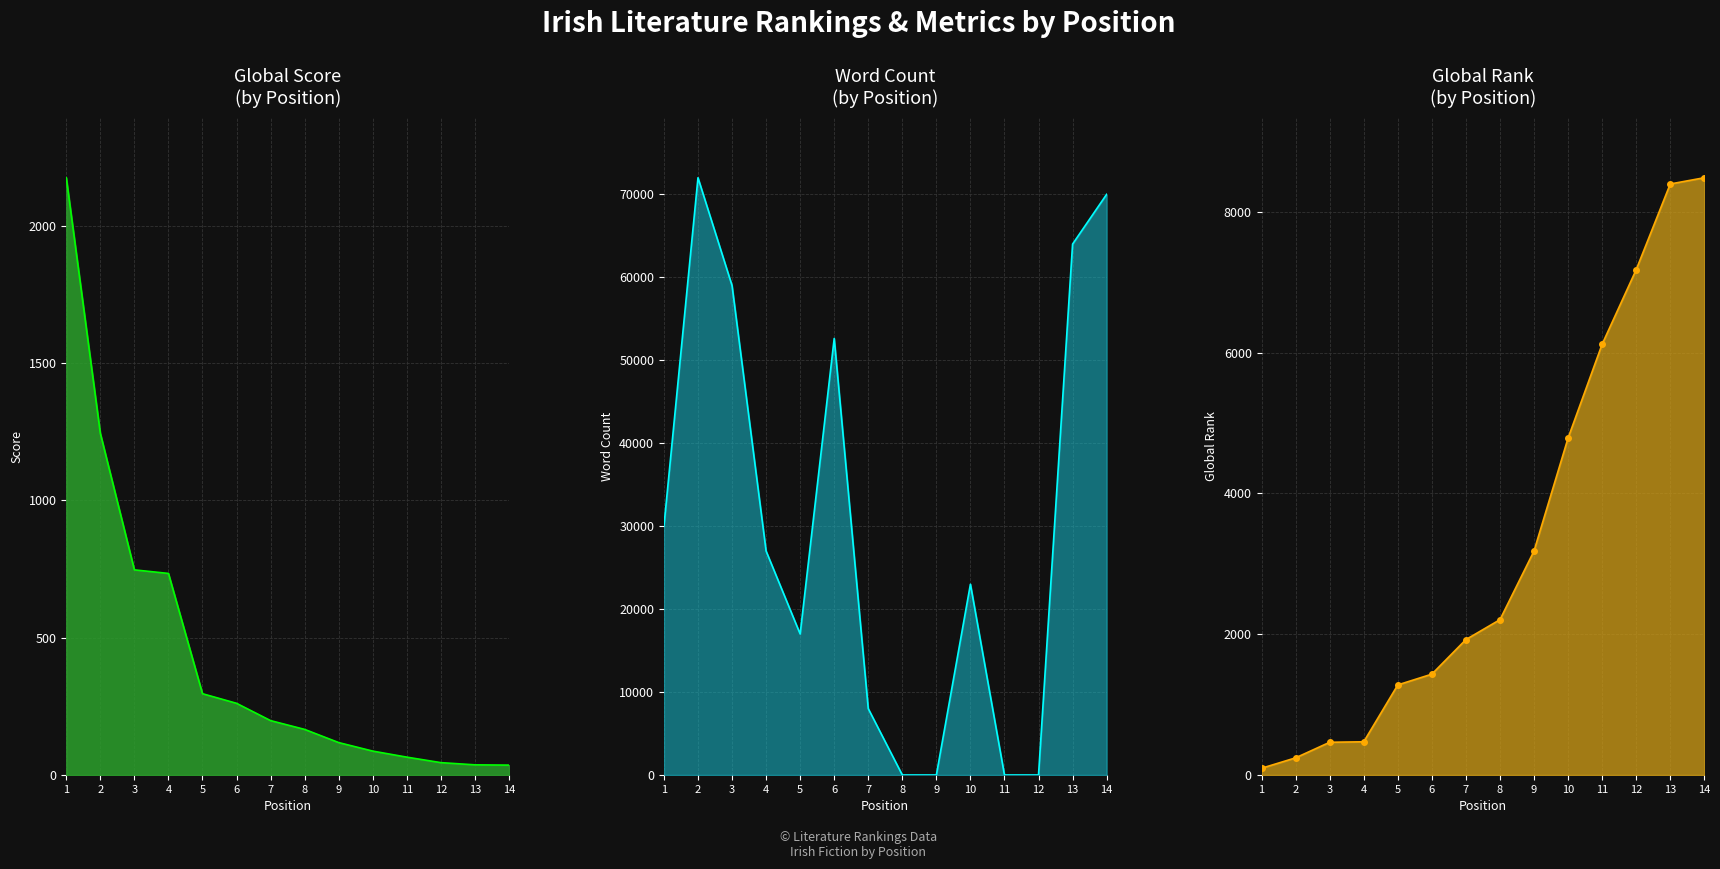

Which series has the largest range (max minus min)?

Word Count